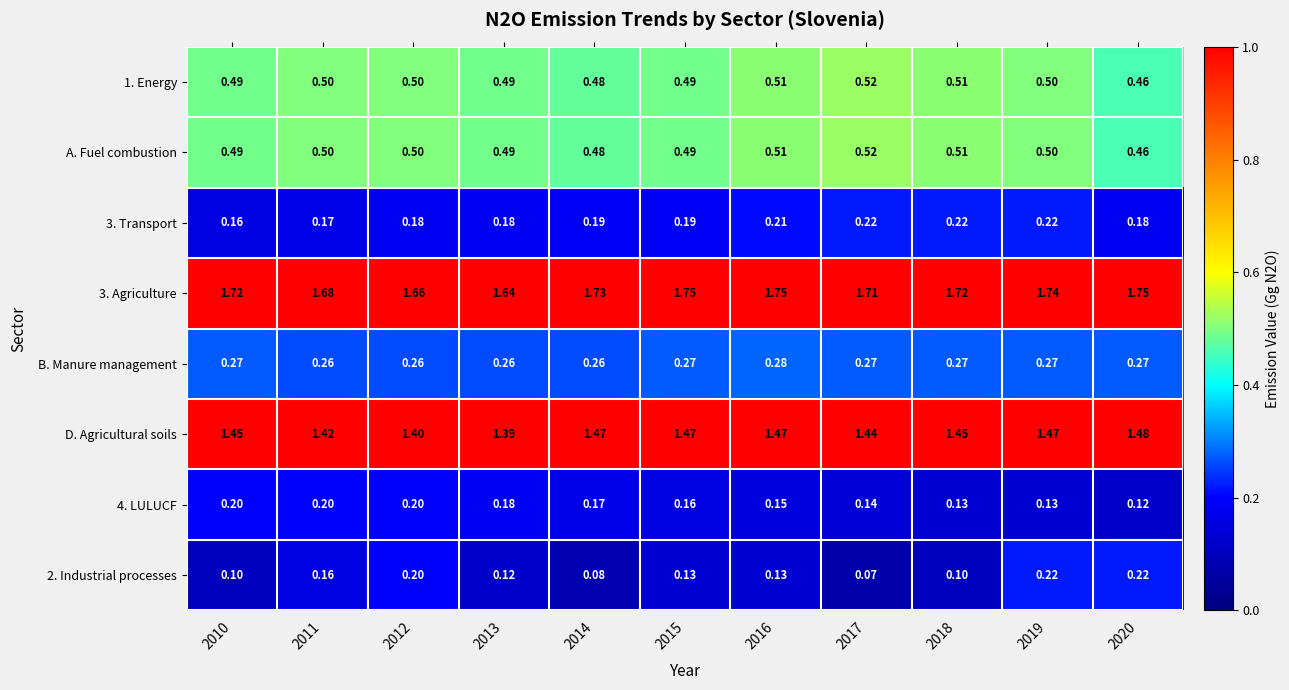

Is the value of D. Agricultural soils at 2015 greater than the value of 1. Energy at 2016?

Yes